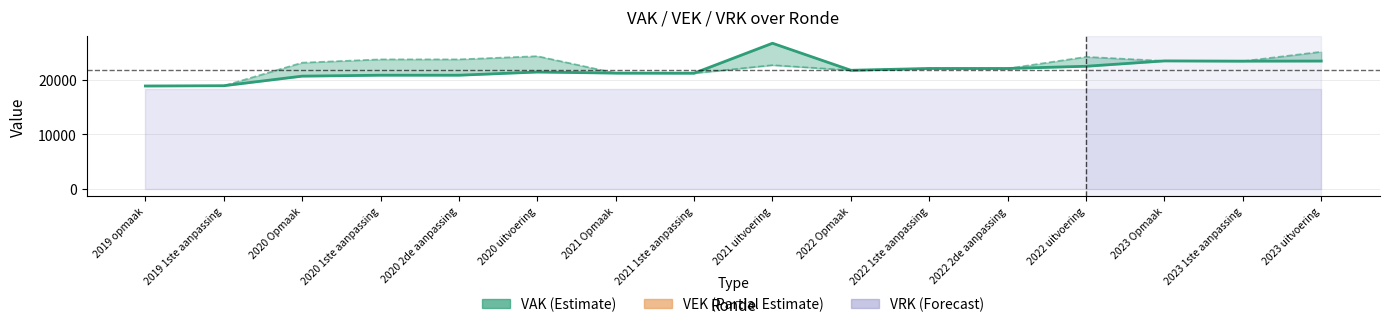

Is the value of VAK at 2020 Opmaak greater than the value of VEK at 2022 uitvoering?

No